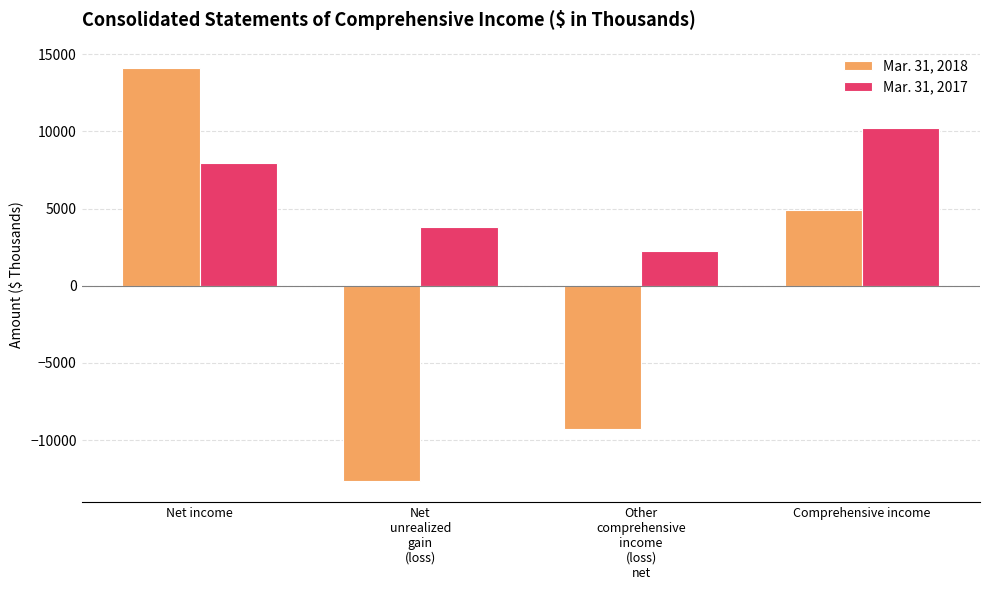

How many values in the Mar. 31, 2017 series are below 7963?

2